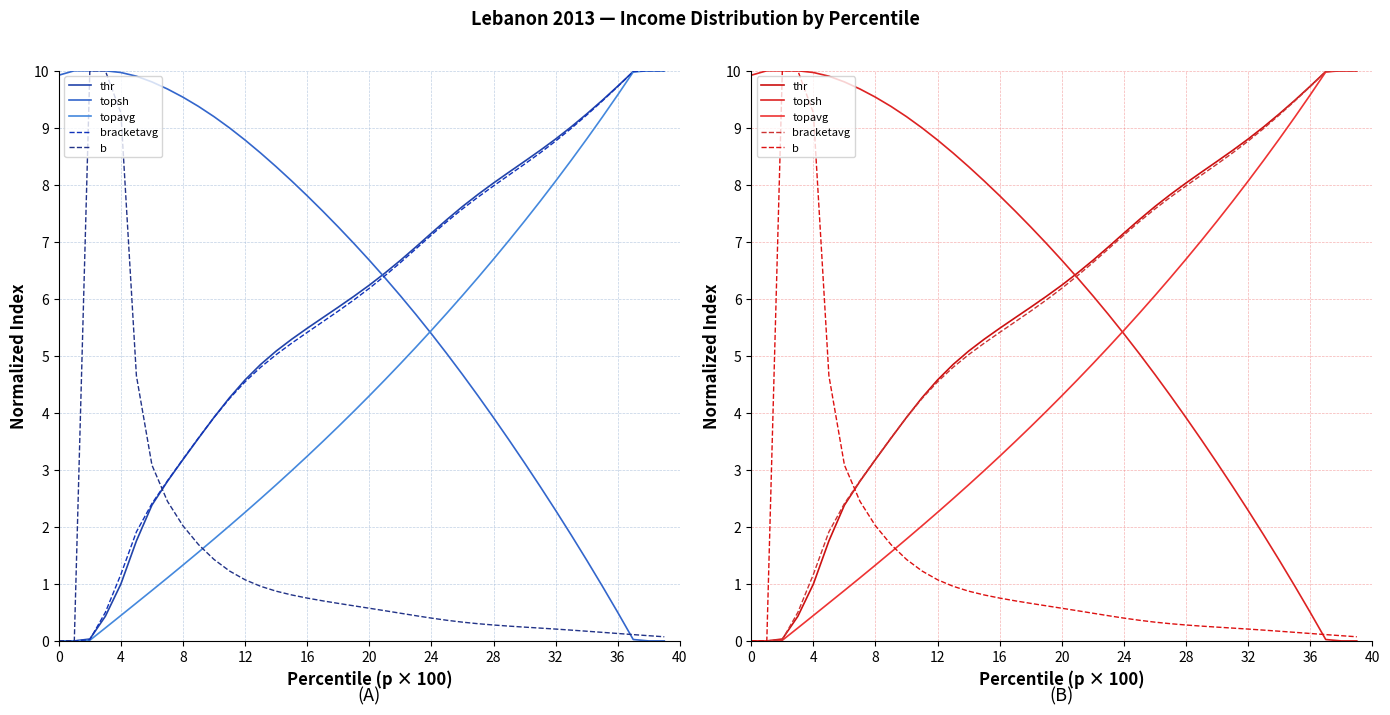

The value of b at 14 is 1.4. True or false?

False